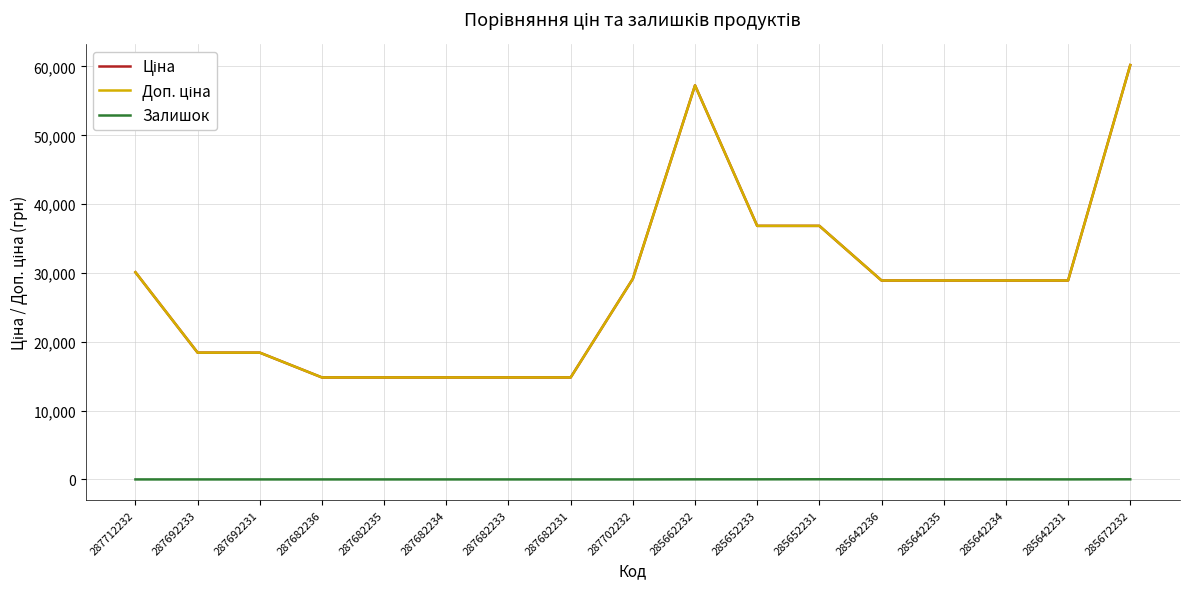

True or false: Доп. ціна and Ціна intersect in this chart.

False